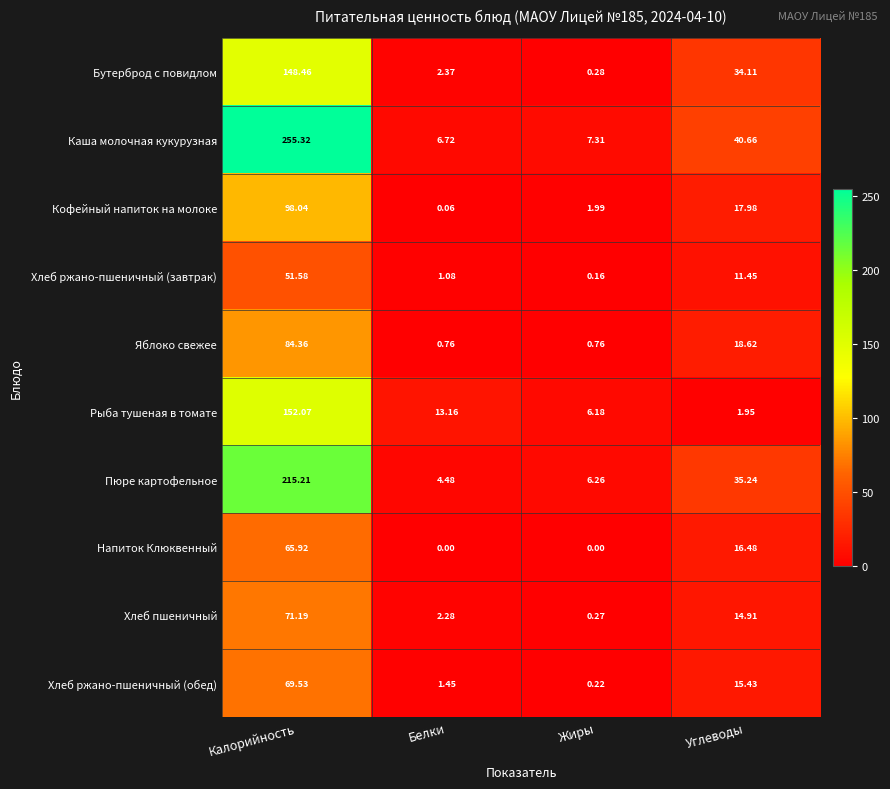

Which series has the largest range (max minus min)?

Каша молочная кукурузная